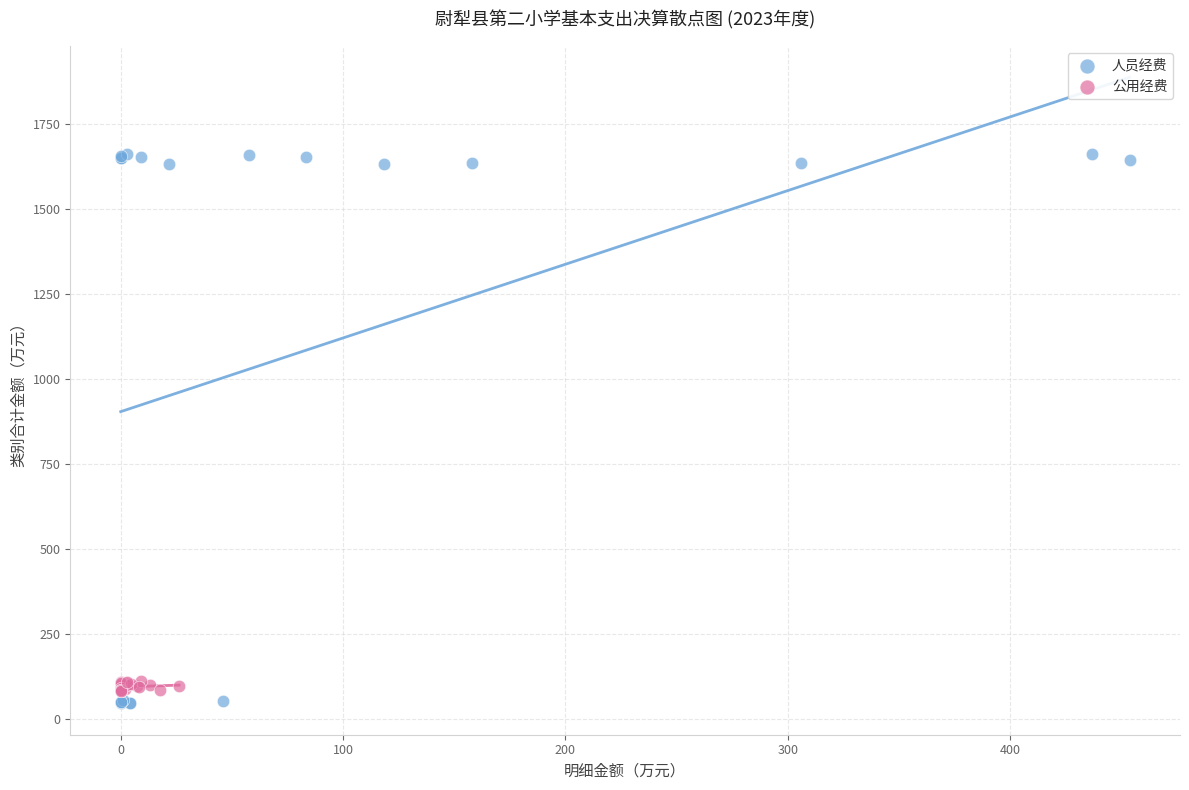

Which series reaches the maximum Y coordinate?

人员经费